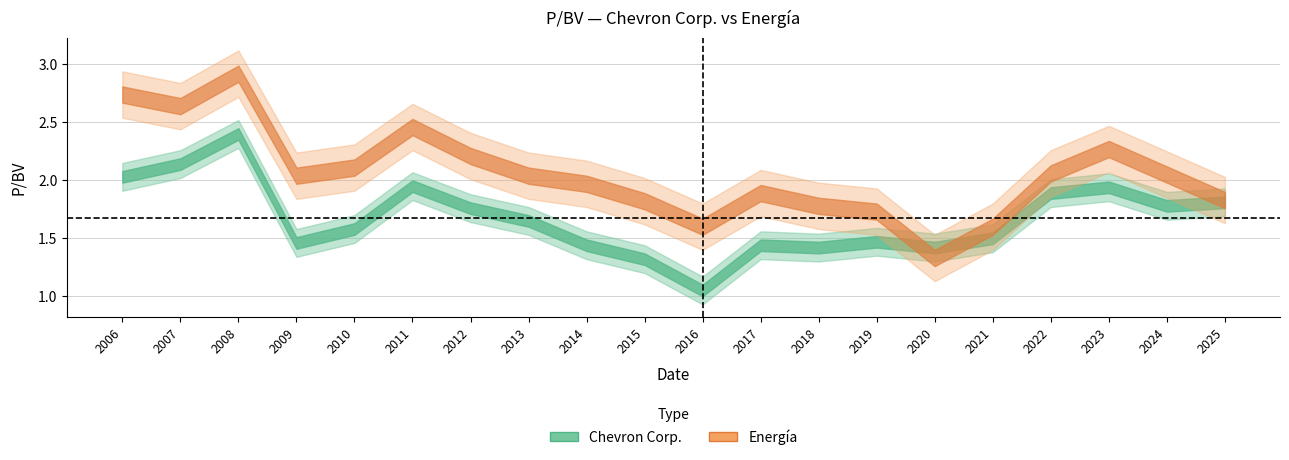

Is it true that Energia equals 1.6 at 2021?

True